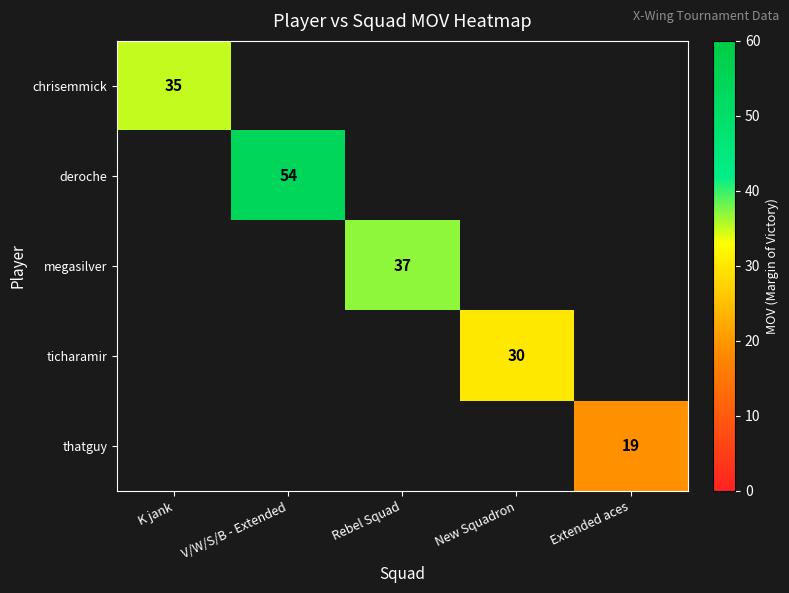

Is the value of ticharamir at New Squadron greater than the value of deroche at V/W/S/B - Extended?

No